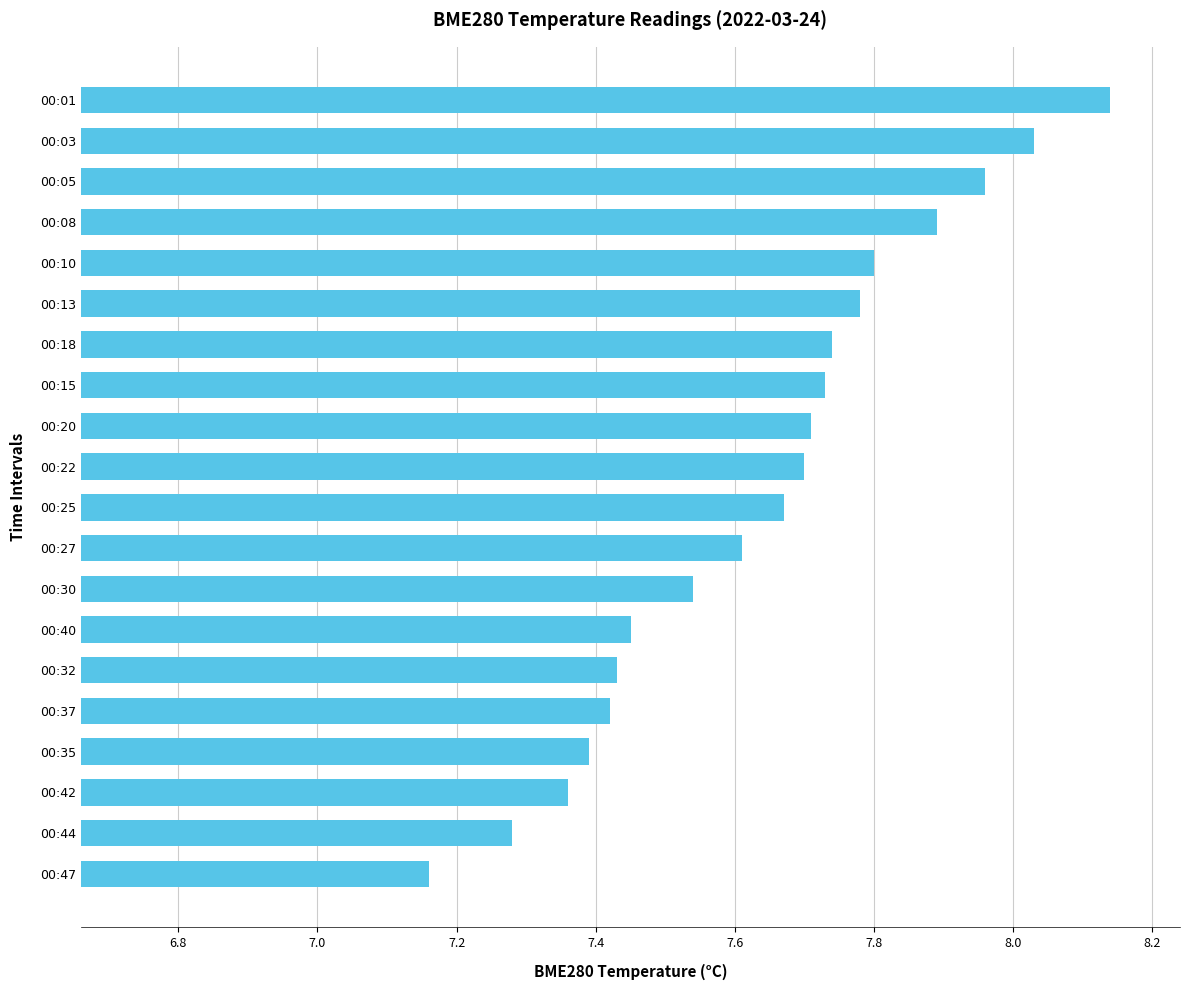

What is the difference between the second highest and minimum values?

0.9